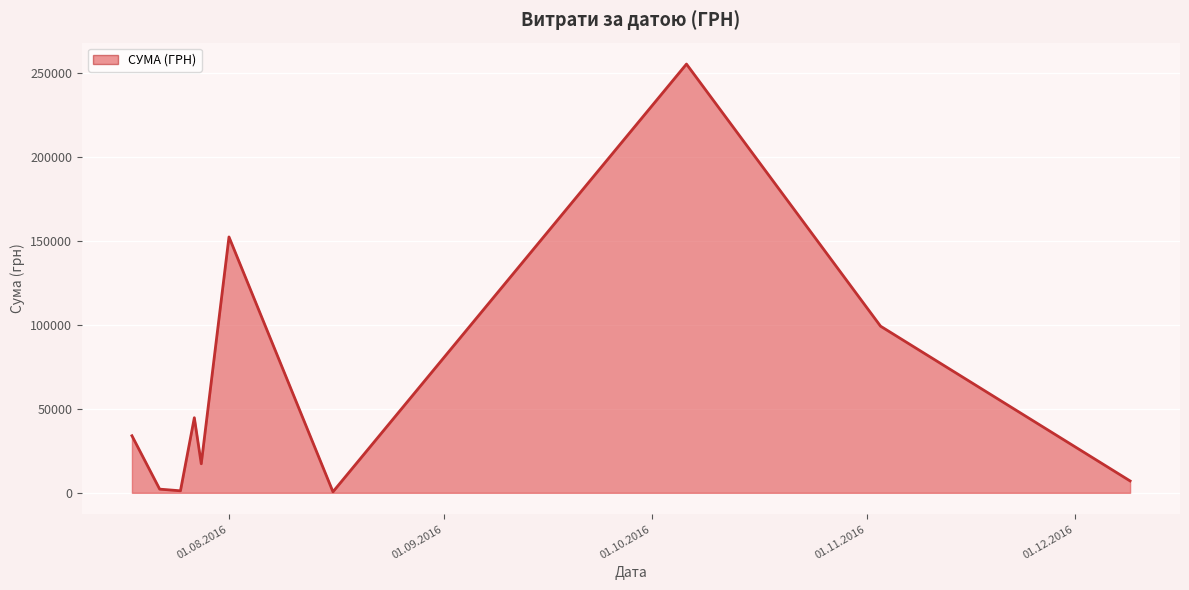

What is the difference between the maximum and minimum values?

254950.2